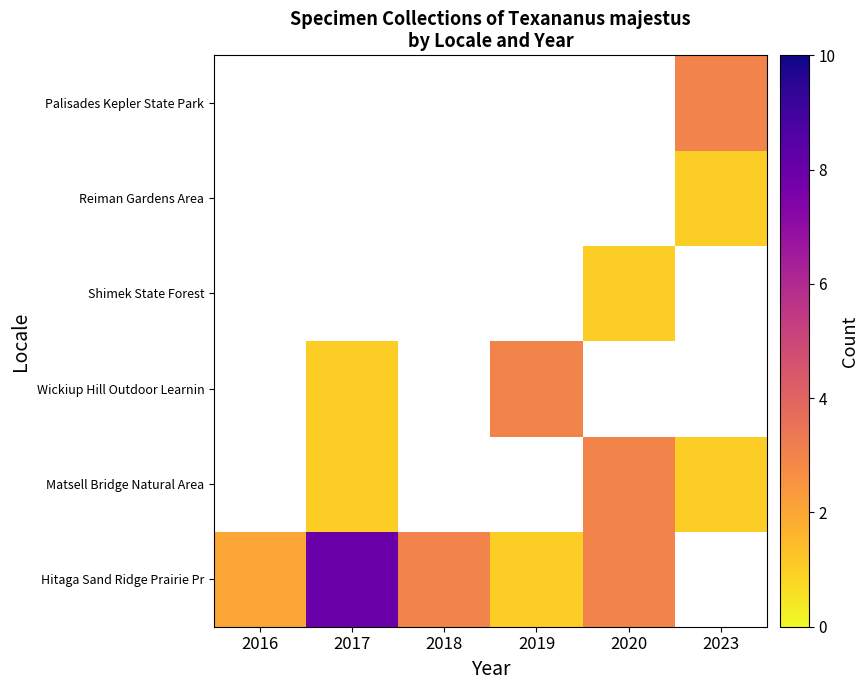

What is the difference between the highest and lowest values at 2019?

3